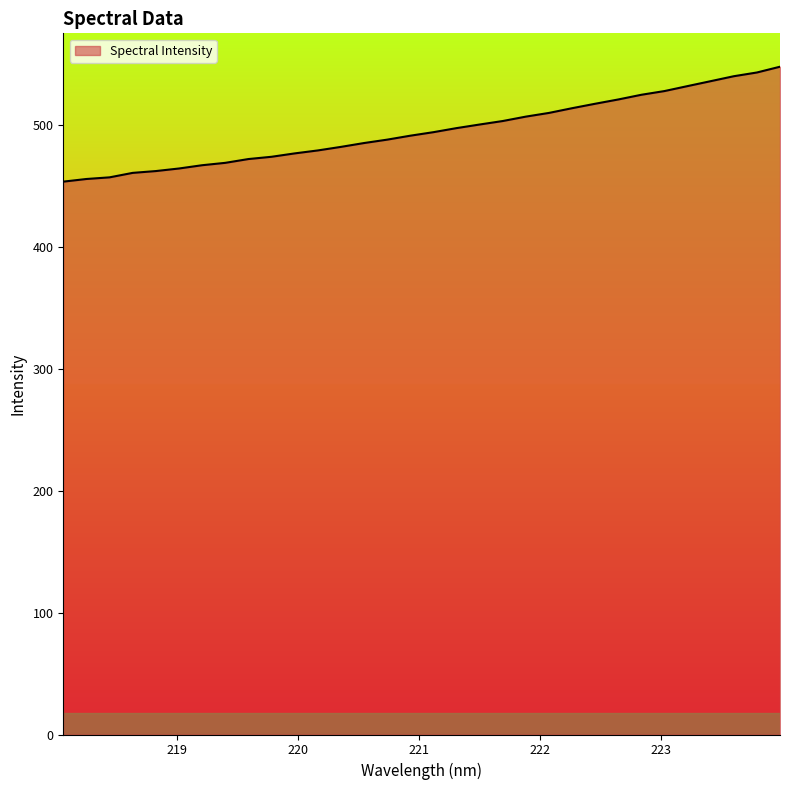

What is the minimum value shown in the chart?

453.8